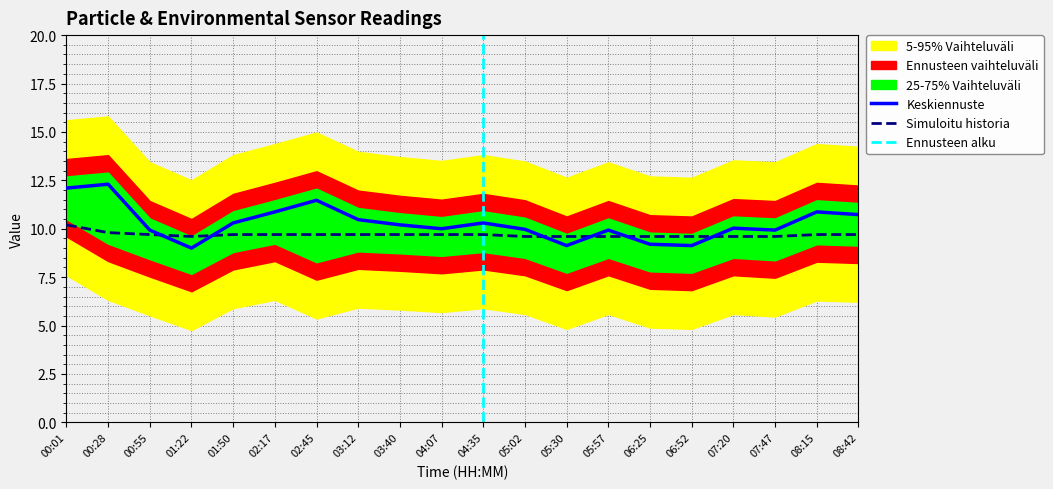

Reading left to right, extract all data points from this chart.

SDS_P1: 00:01=12.1	00:28=12.3	00:55=9.9	01:22=9.0	01:50=10.3	02:17=10.9	02:45=11.5	03:12=10.5	03:40=10.2	04:07=10.0	04:35=10.3	05:02=10.0	05:30=9.1	05:57=9.9	06:25=9.2	06:52=9.1	07:20=10.0	07:47=9.9	08:15=10.9	08:42=10.7
Temp: 00:01=10.2	00:28=9.8	00:55=9.7	01:22=9.6	01:50=9.7	02:17=9.7	02:45=9.7	03:12=9.7	03:40=9.7	04:07=9.7	04:35=9.7	05:02=9.6	05:30=9.6	05:57=9.6	06:25=9.6	06:52=9.6	07:20=9.6	07:47=9.6	08:15=9.7	08:42=9.7